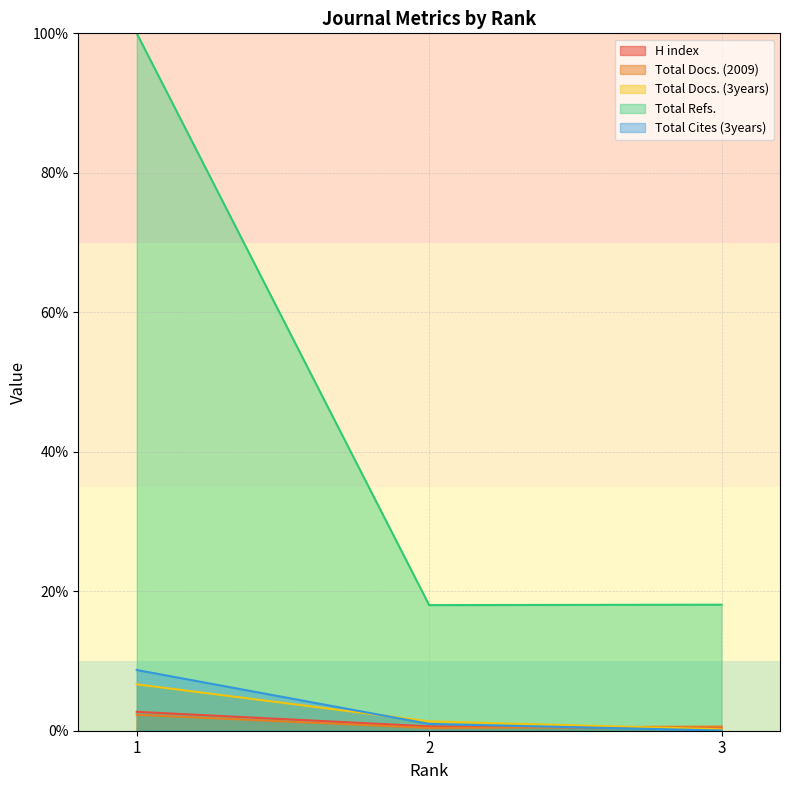

What is the lowest value of the Total Docs. (2009) series?

0.4